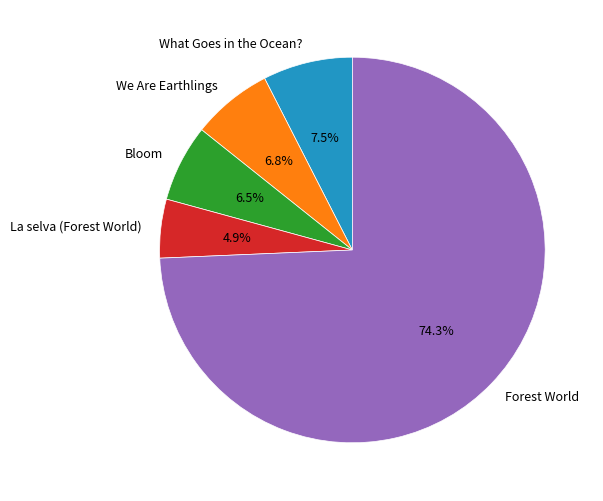

Is it true that We Are Earthlings is 7% of the pie?

True